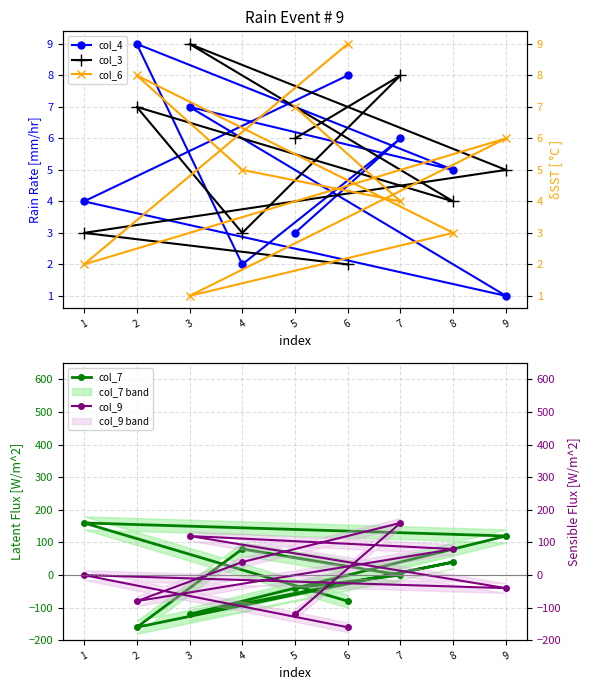

The value of col_3 at 8 is 7. True or false?

False